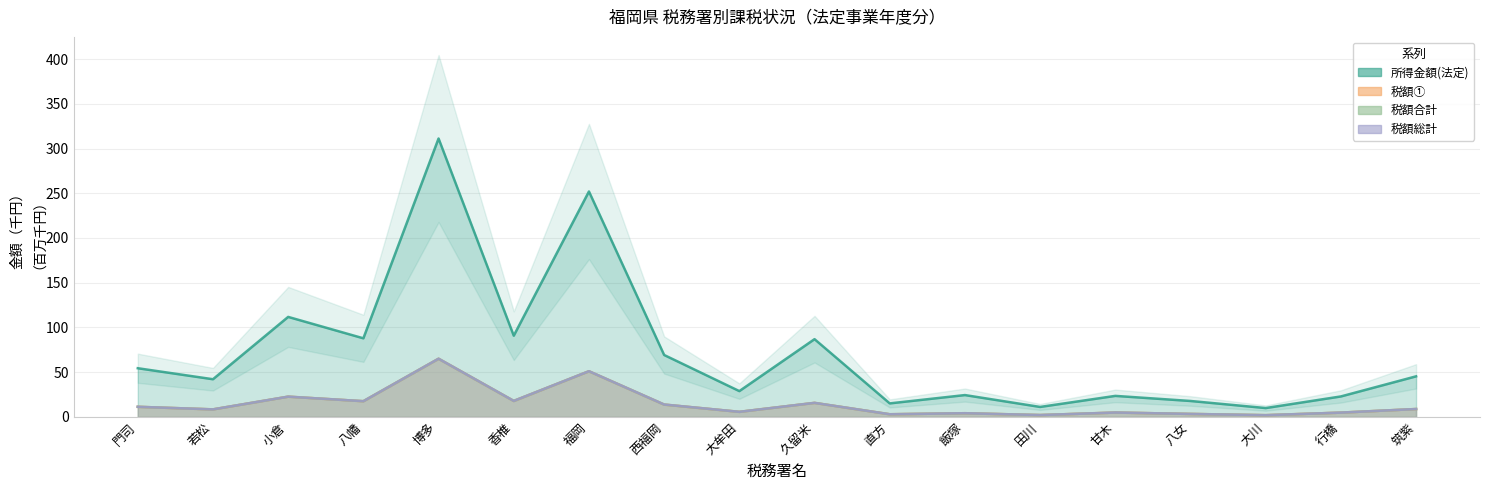

What is the total value across all series at 大川?

15.6